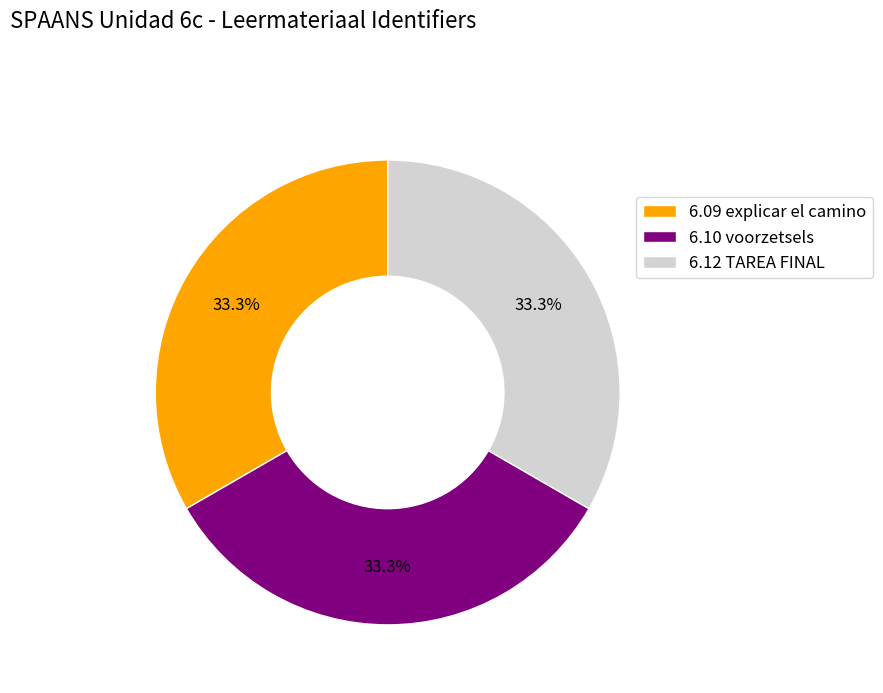

What is the total percentage of 6.12 TAREA FINAL and 6.10 voorzetsels?

66.7%